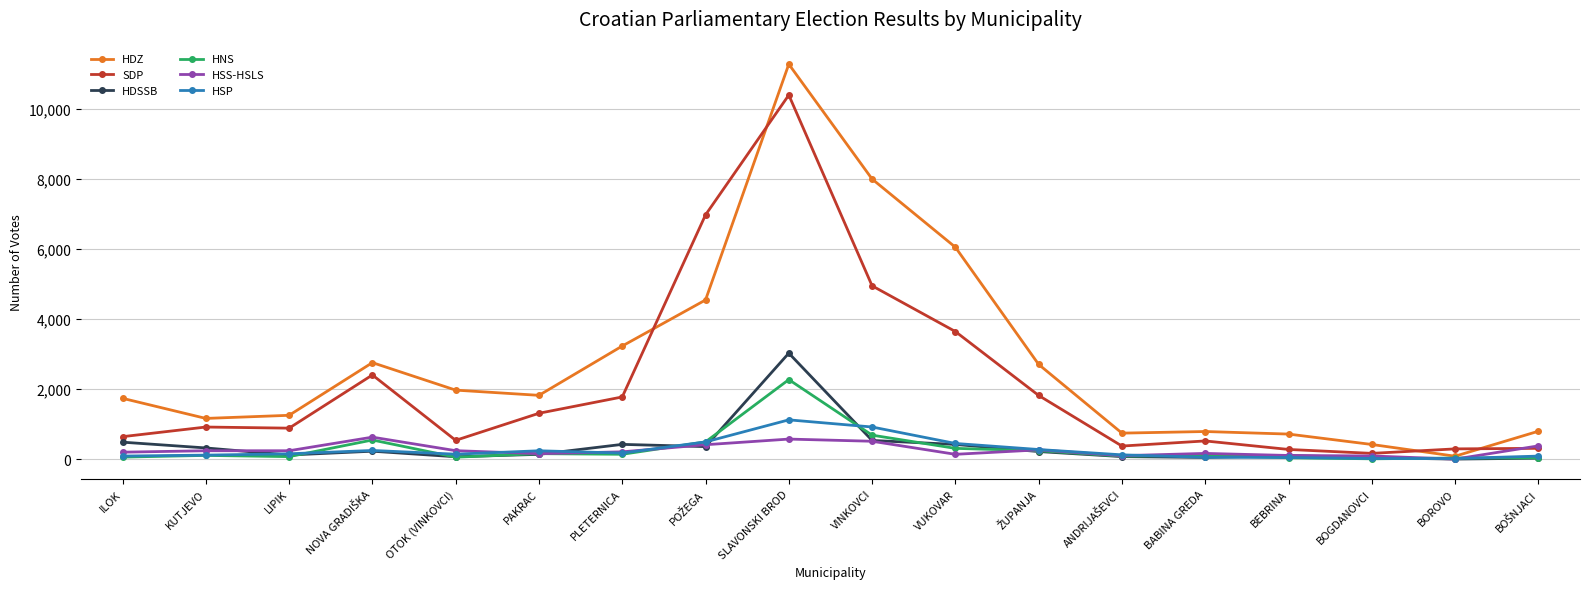

The HNS series shows 2273 at SLAVONSKI BROD. True or false?

True